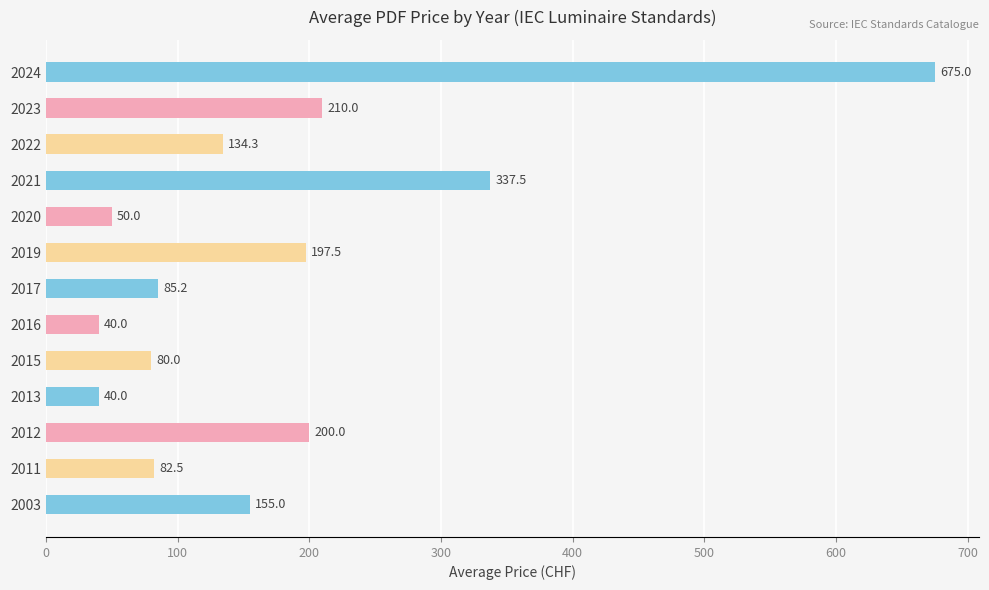

What is the change in value from 2019 to 2003?

-42.5